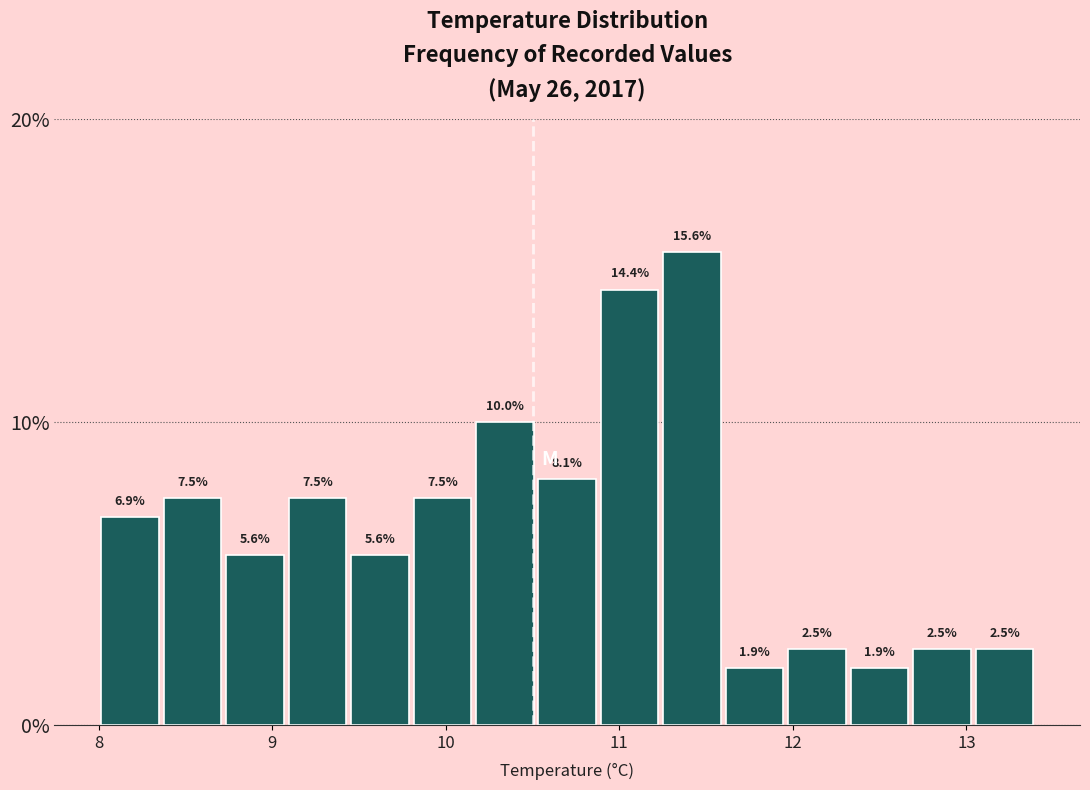

Around what value on the x-axis is the tallest bar? Give the approximate position of its centre, as read against the axis.

11.4